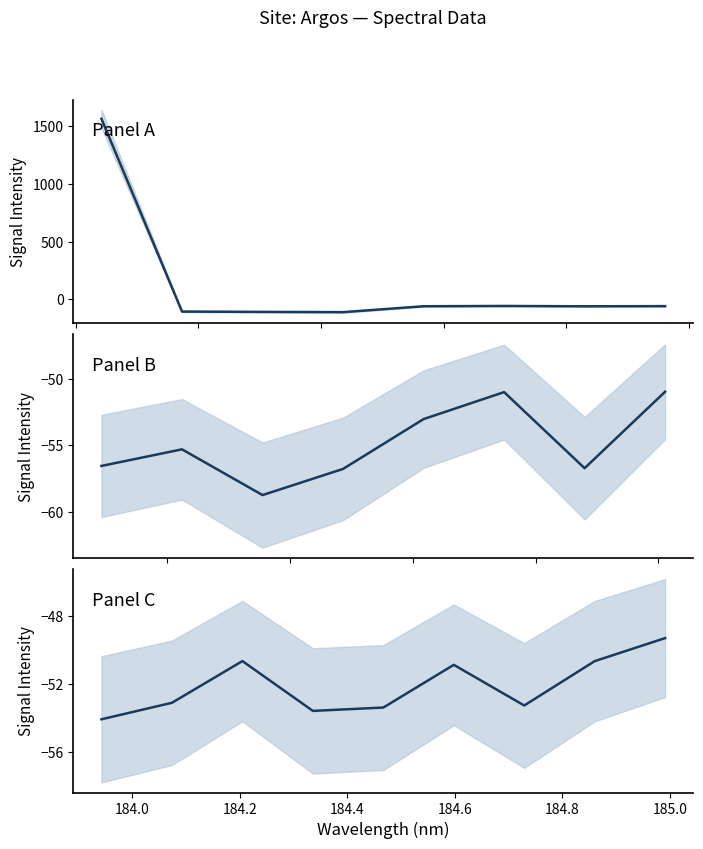

List the labels in order of value, smallest first.

3, 2, 1, 6, 10, 4, 7, 11, 14, 8, 5, 9, 16, 19, 20, 22, 17, 12, 13, 15, 21, 23, 18, 24, 0